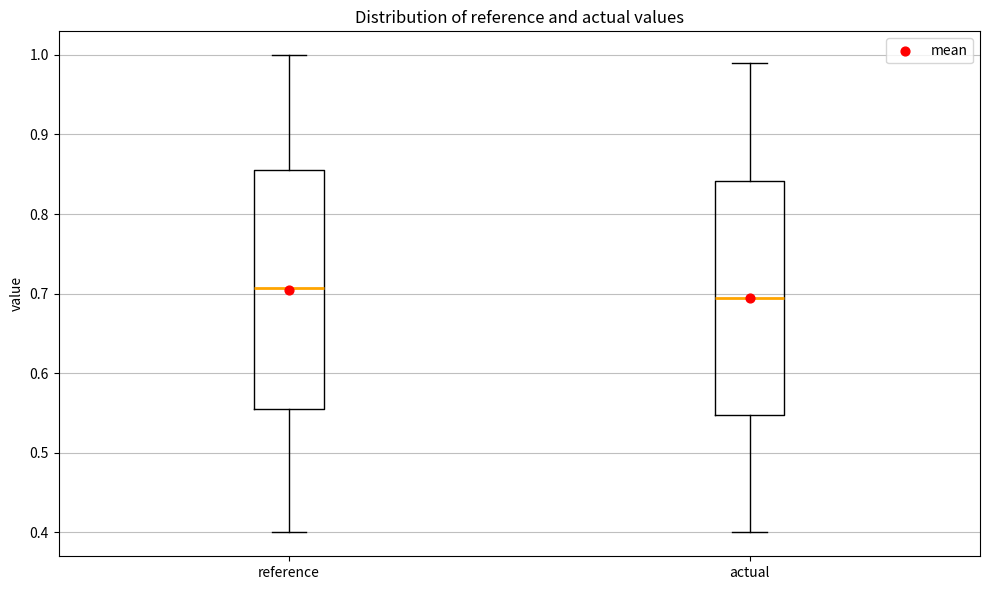

Where does the lower whisker of the box for reference end on the y-axis? The values are not printed on the chart, so give them approximately, as read against the axis.

0.40